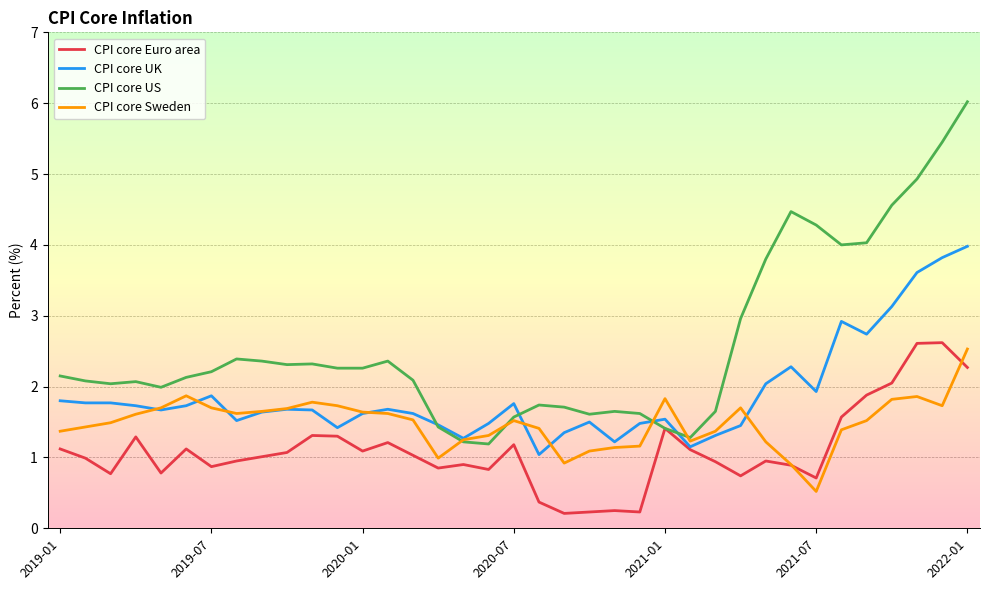

Which series has the widest spread of values?

CPI core US